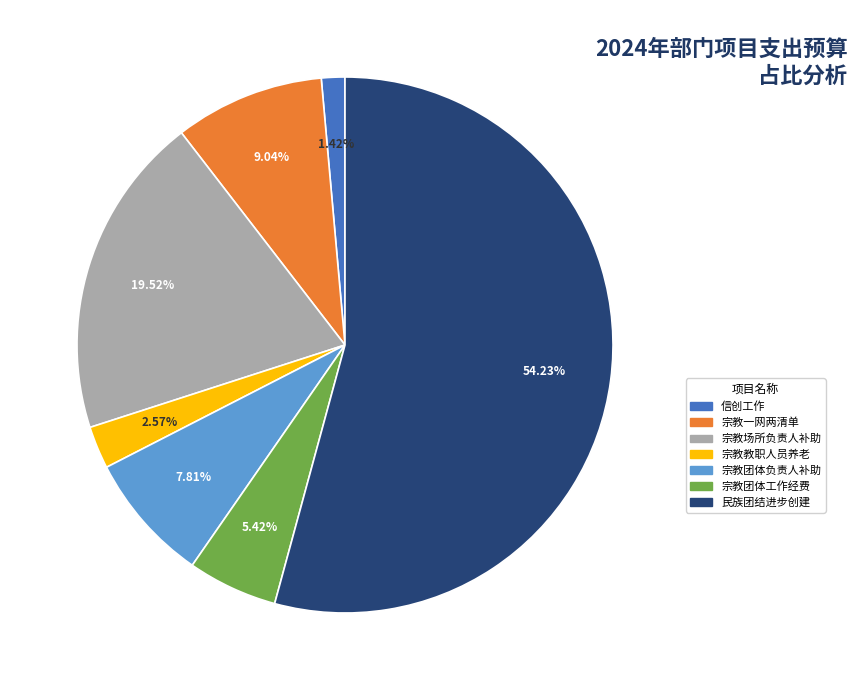

To the nearest percent, what is the difference between the largest and smallest slice percentages?

53%